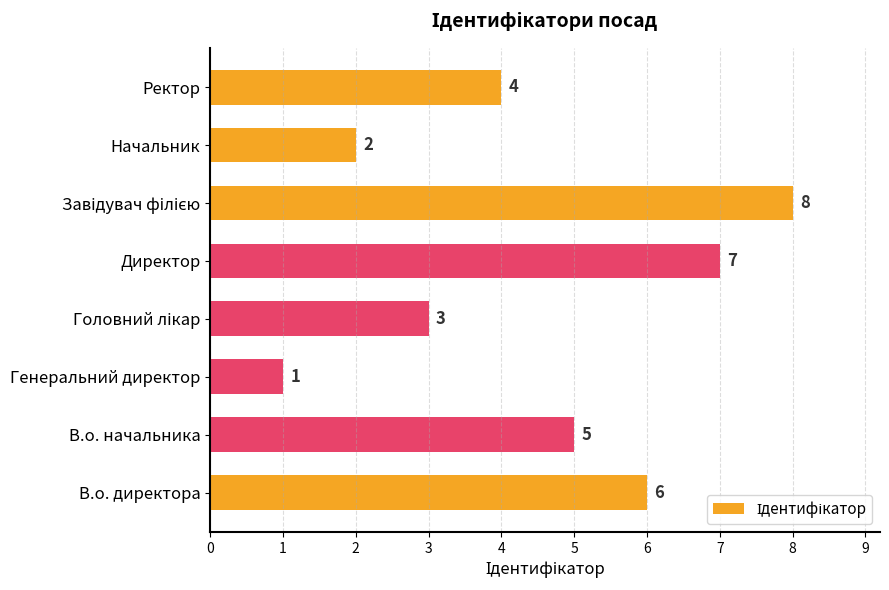

What is the minimum value shown in the chart?

1